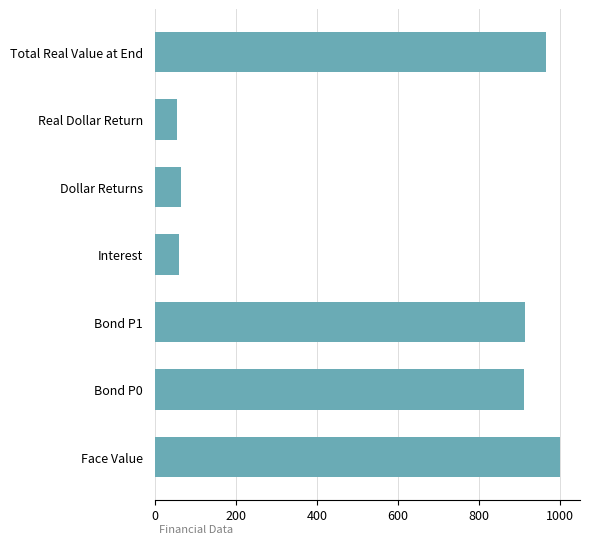

Which has a higher value, Real Dollar Return or Face Value?

Face Value